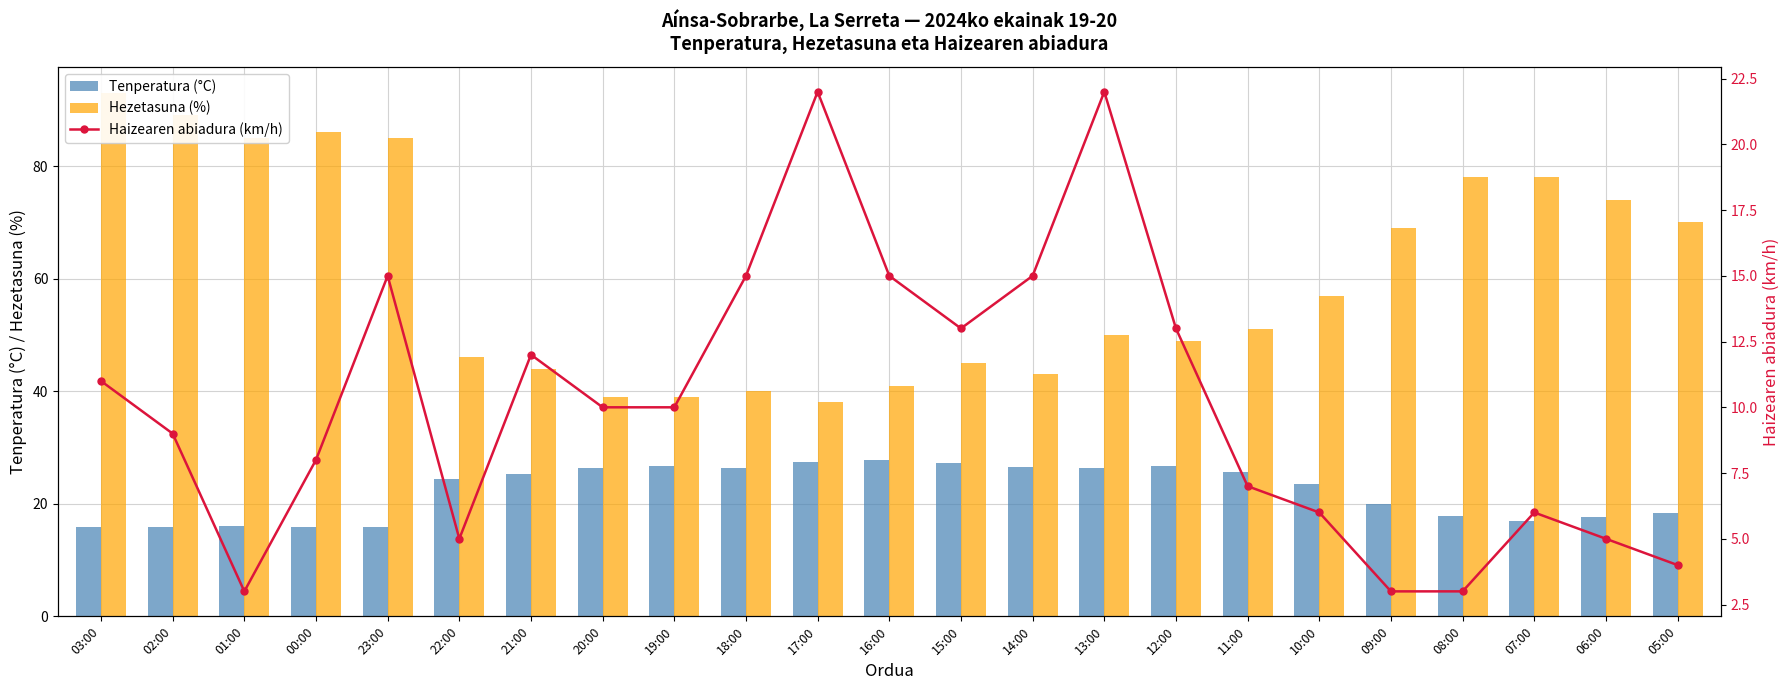

Which series has the largest range (max minus min)?

Hezetasuna (%)